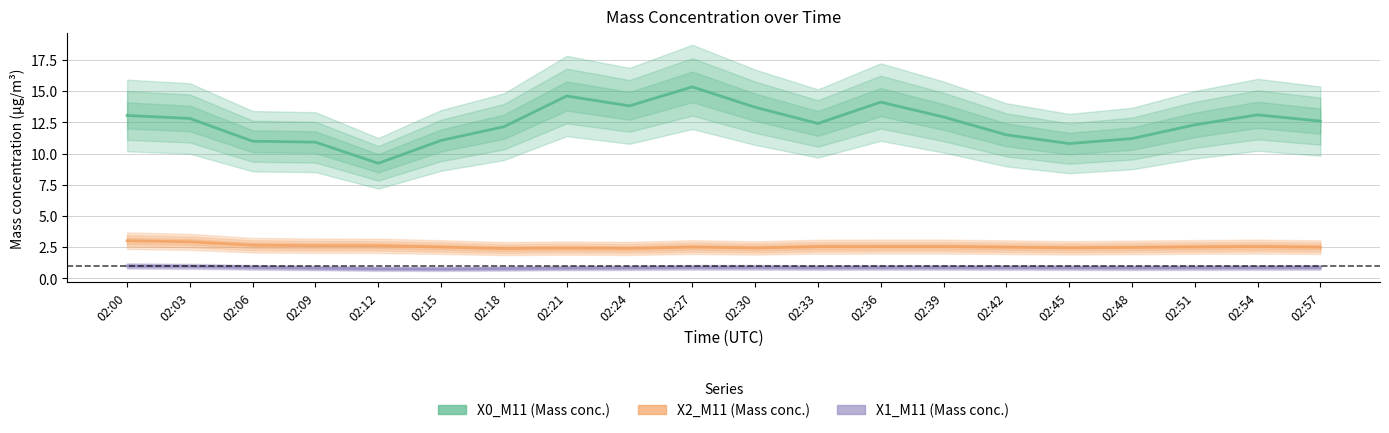

What is the spread (max minus min) of values at 02:48?

10.3